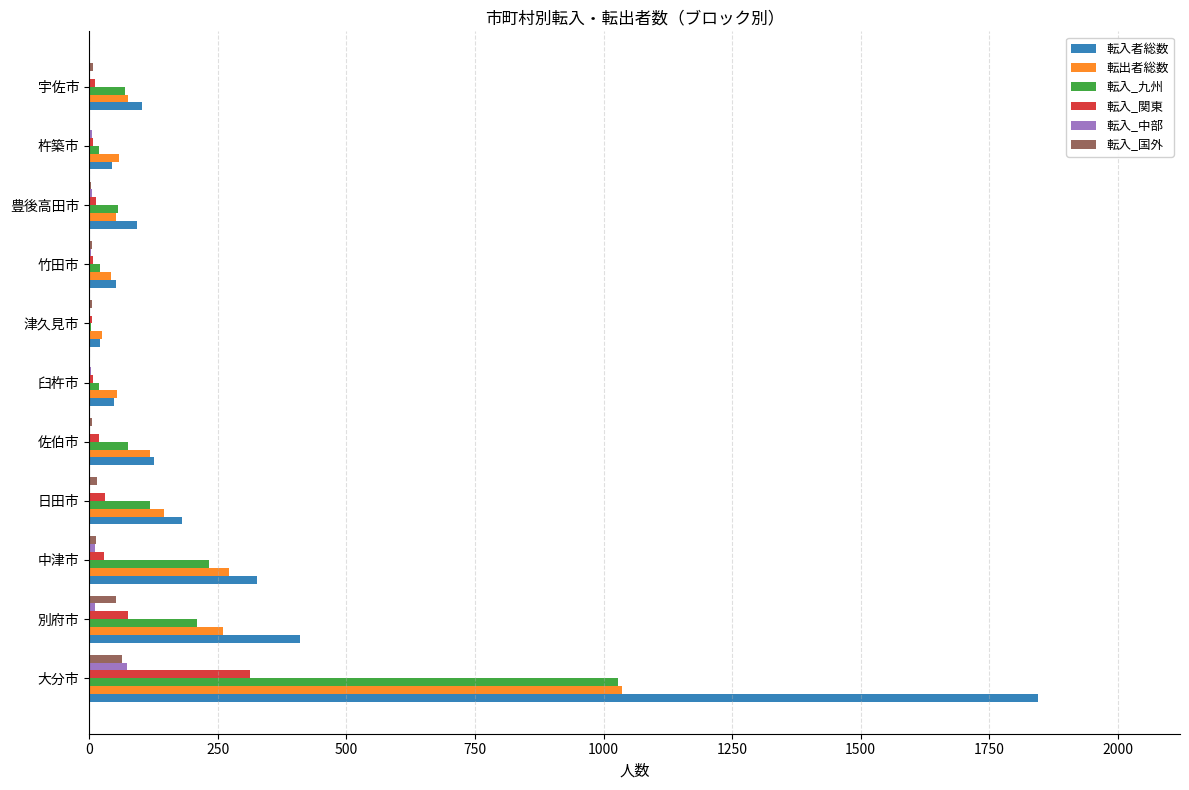

Which category has the highest value in the 転入_中部 series?

大分市